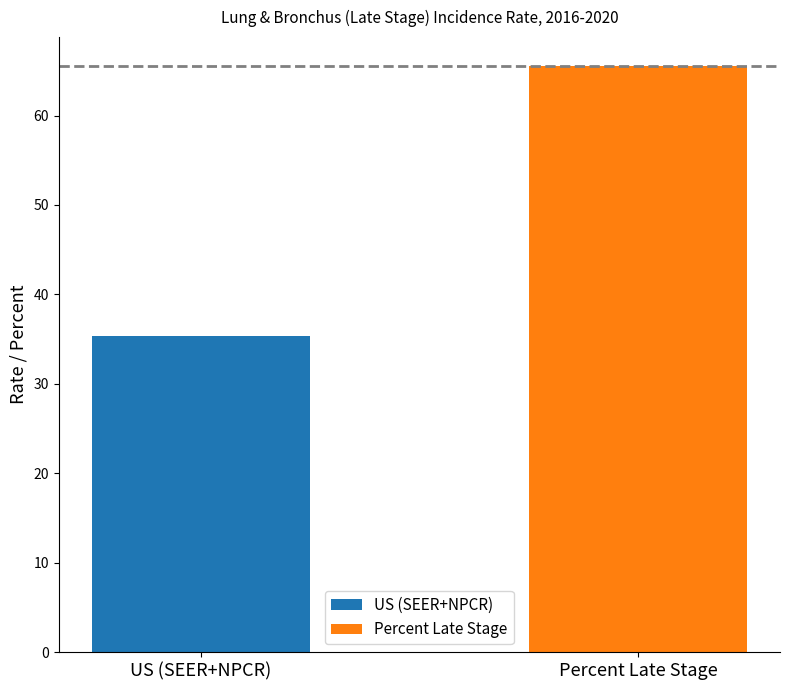

Approximately how many times larger is the value at Percent Late Stage compared to US (SEER+NPCR)?

1.9